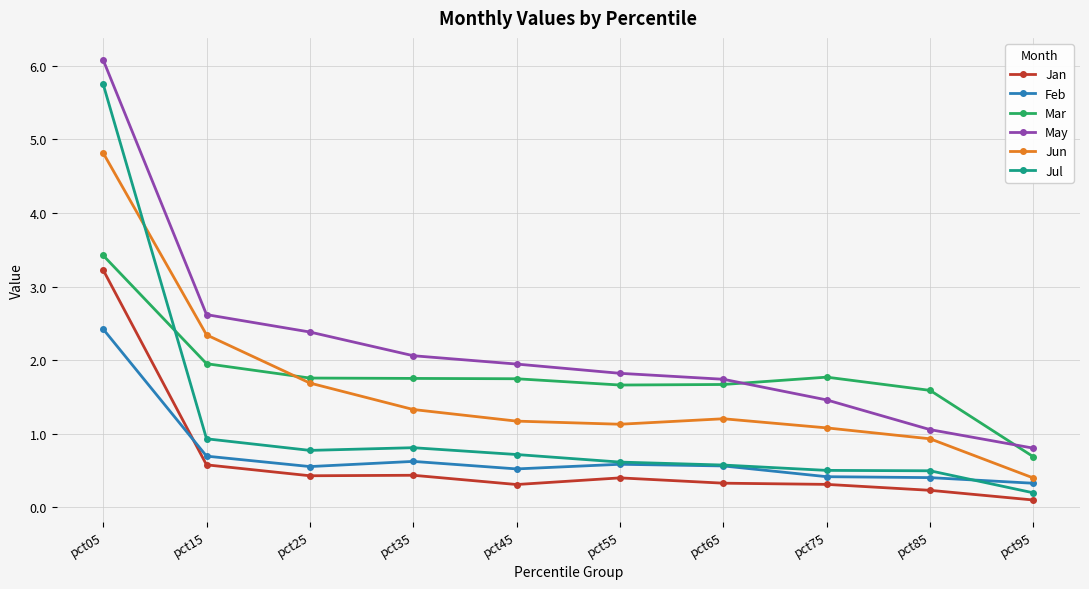

True or false: Jun and Jan intersect in this chart.

False